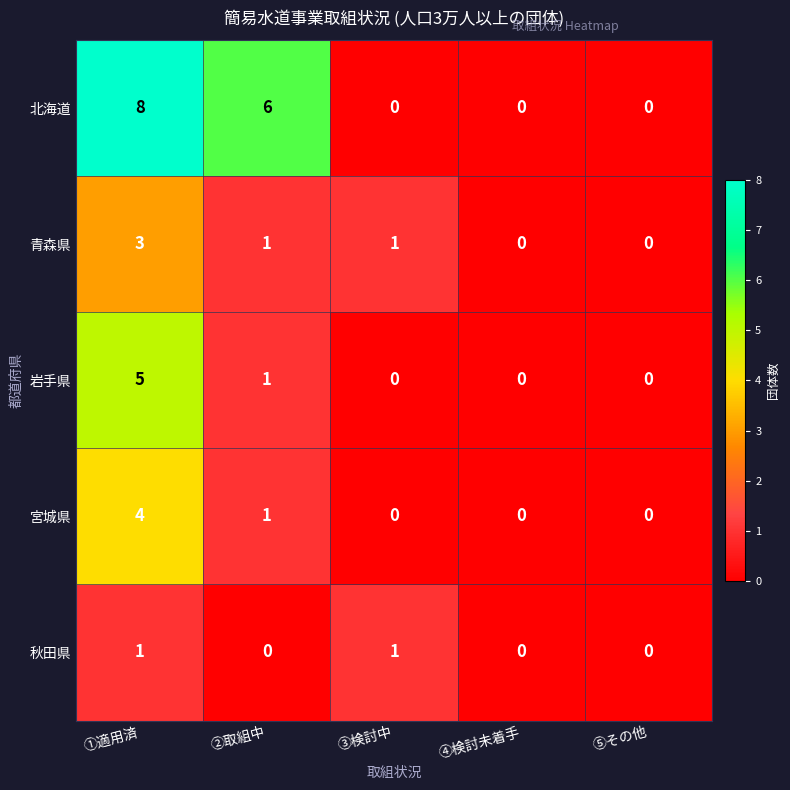

Reading left to right, transcribe all the data shown in this chart.

北海道: ①適用済=8	②取組中=6	③検討中=0	④検討未着手=0	⑤その他=0
青森県: ①適用済=3	②取組中=1	③検討中=1	④検討未着手=0	⑤その他=0
岩手県: ①適用済=5	②取組中=1	③検討中=0	④検討未着手=0	⑤その他=0
宮城県: ①適用済=4	②取組中=1	③検討中=0	④検討未着手=0	⑤その他=0
秋田県: ①適用済=1	②取組中=0	③検討中=1	④検討未着手=0	⑤その他=0